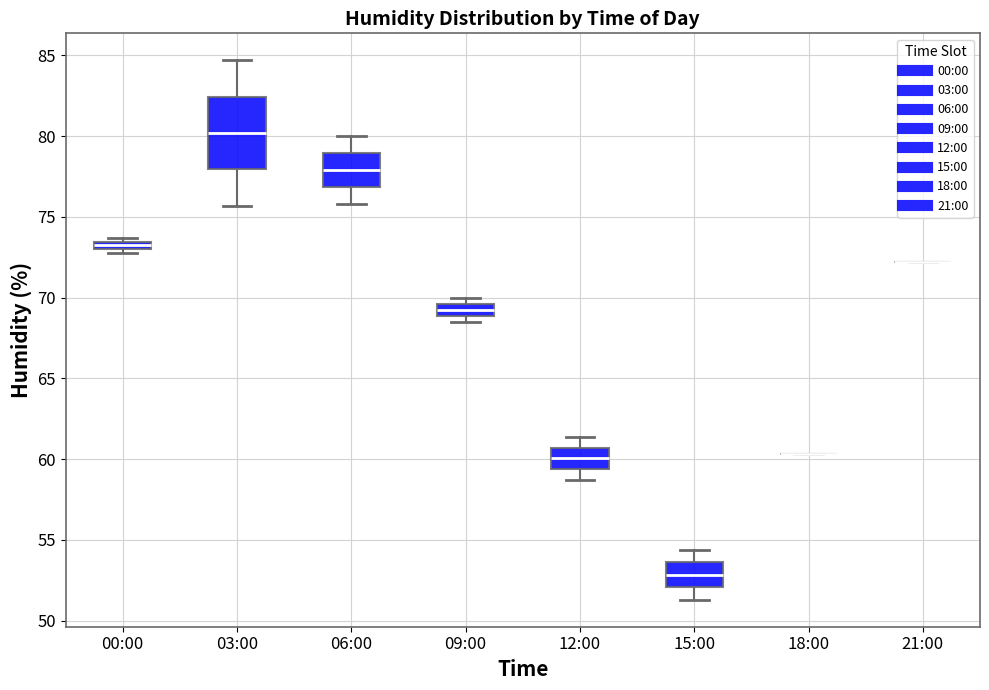

Which box is the tallest, from its lower edge to its upper edge?

03:00